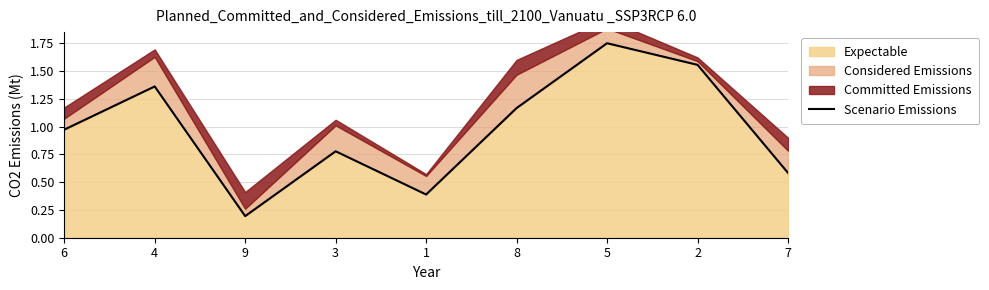

Which has a higher value, 2 or 5?

5